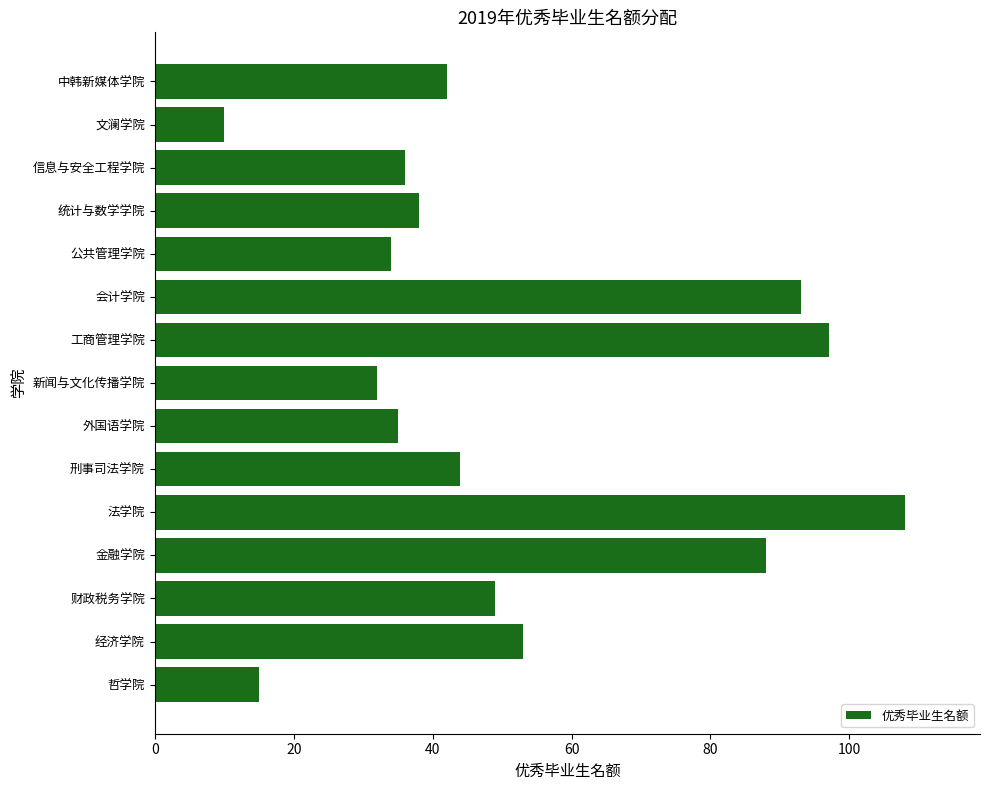

Approximately how many times larger is the value at 刑事司法学院 compared to 公共管理学院?

1.3